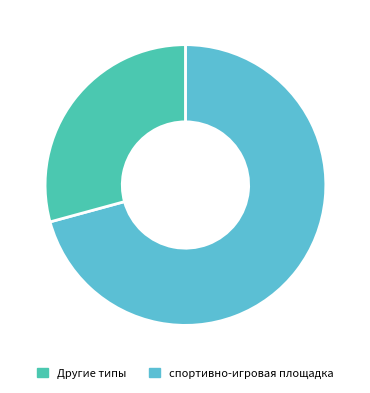

To the nearest percent, what is the average slice percentage?

50%